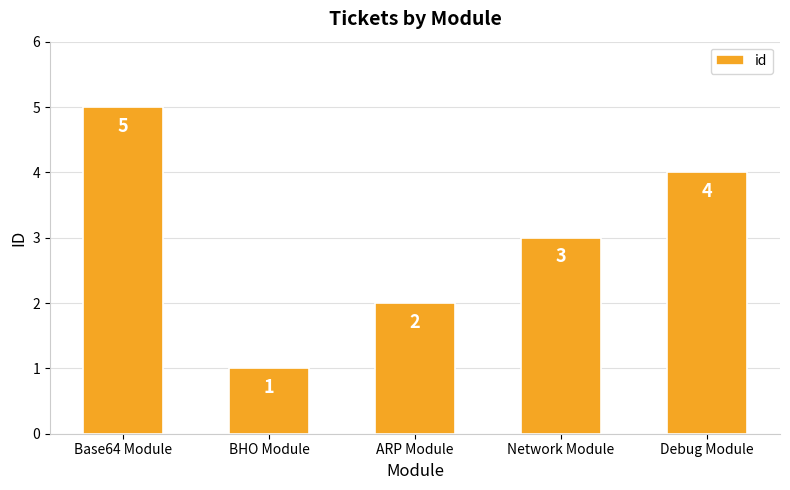

How many values are below 3?

2